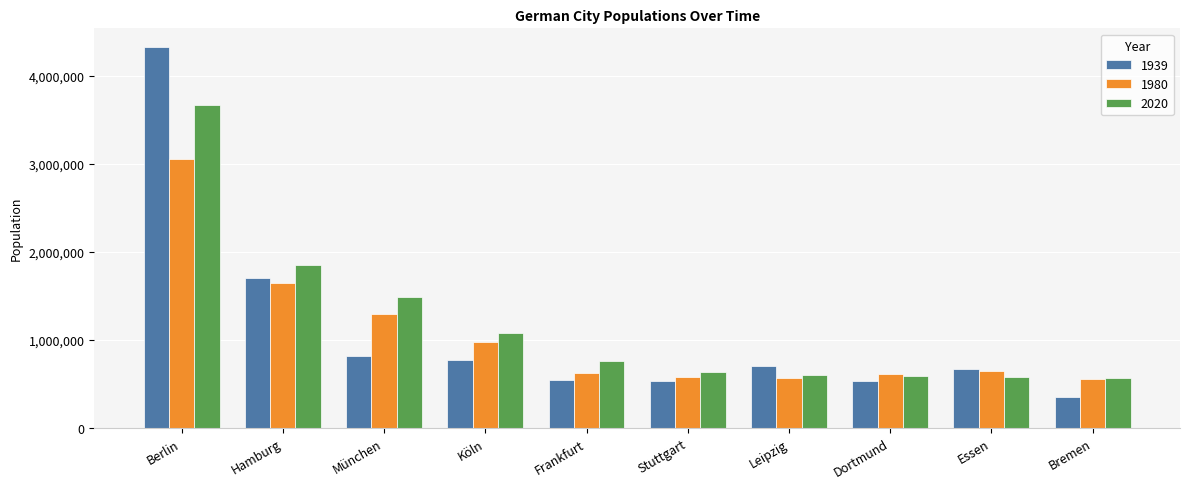

What is the difference between the second highest and second lowest values in the 1939 series?

1162635